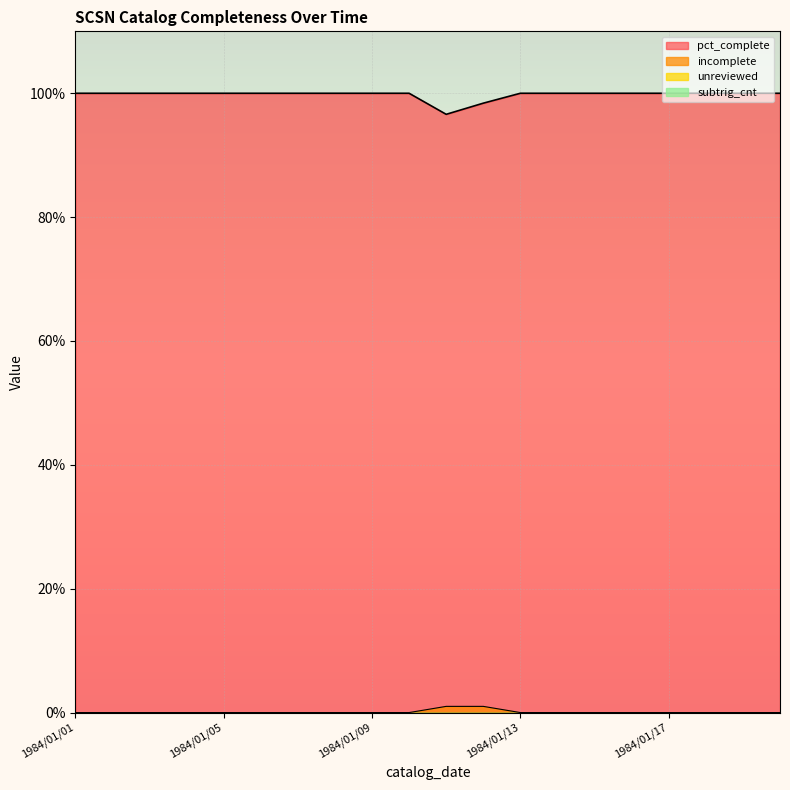

Count the pct_complete values in the range 100 to 101.

18